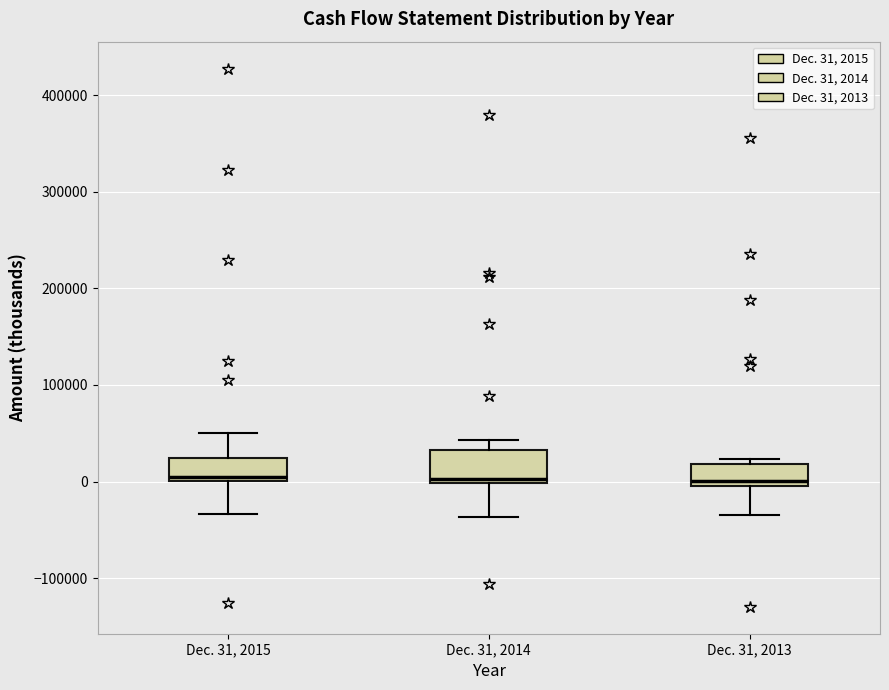

Where is the lower edge of the box for Dec. 31, 2014 on the y-axis? The values are not printed on the chart, so give them approximately, as read against the axis.

0